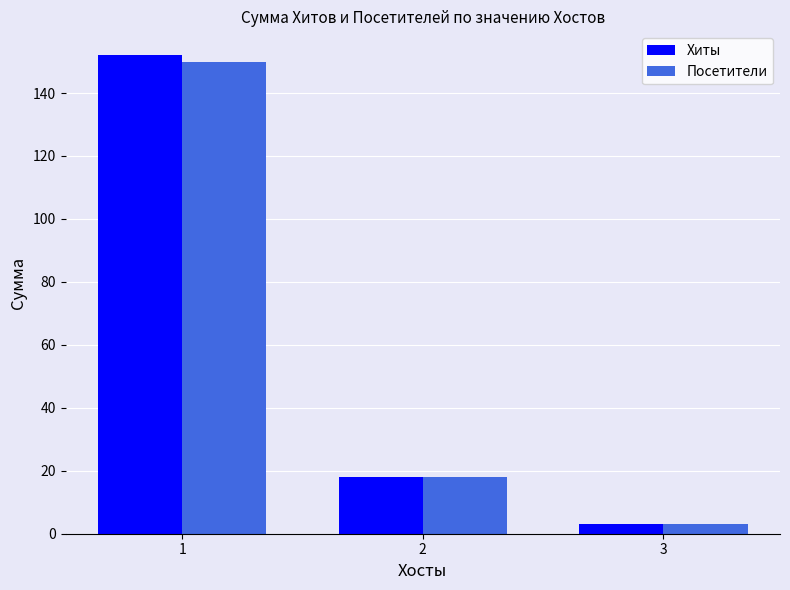

What is the maximum value for Посетители?

150